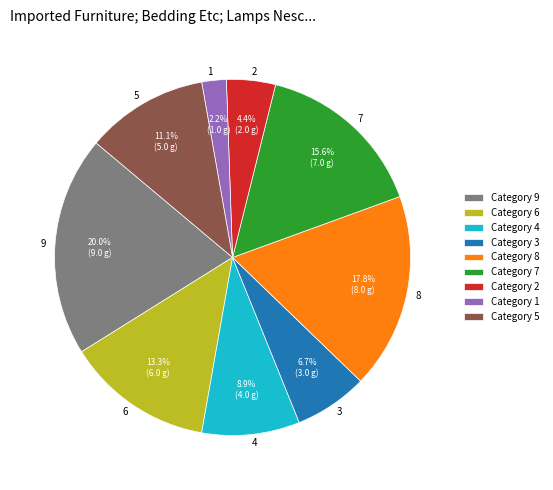

Rank the categories by value from lowest to highest.

1, 2, 3, 4, 5, 6, 7, 8, 9